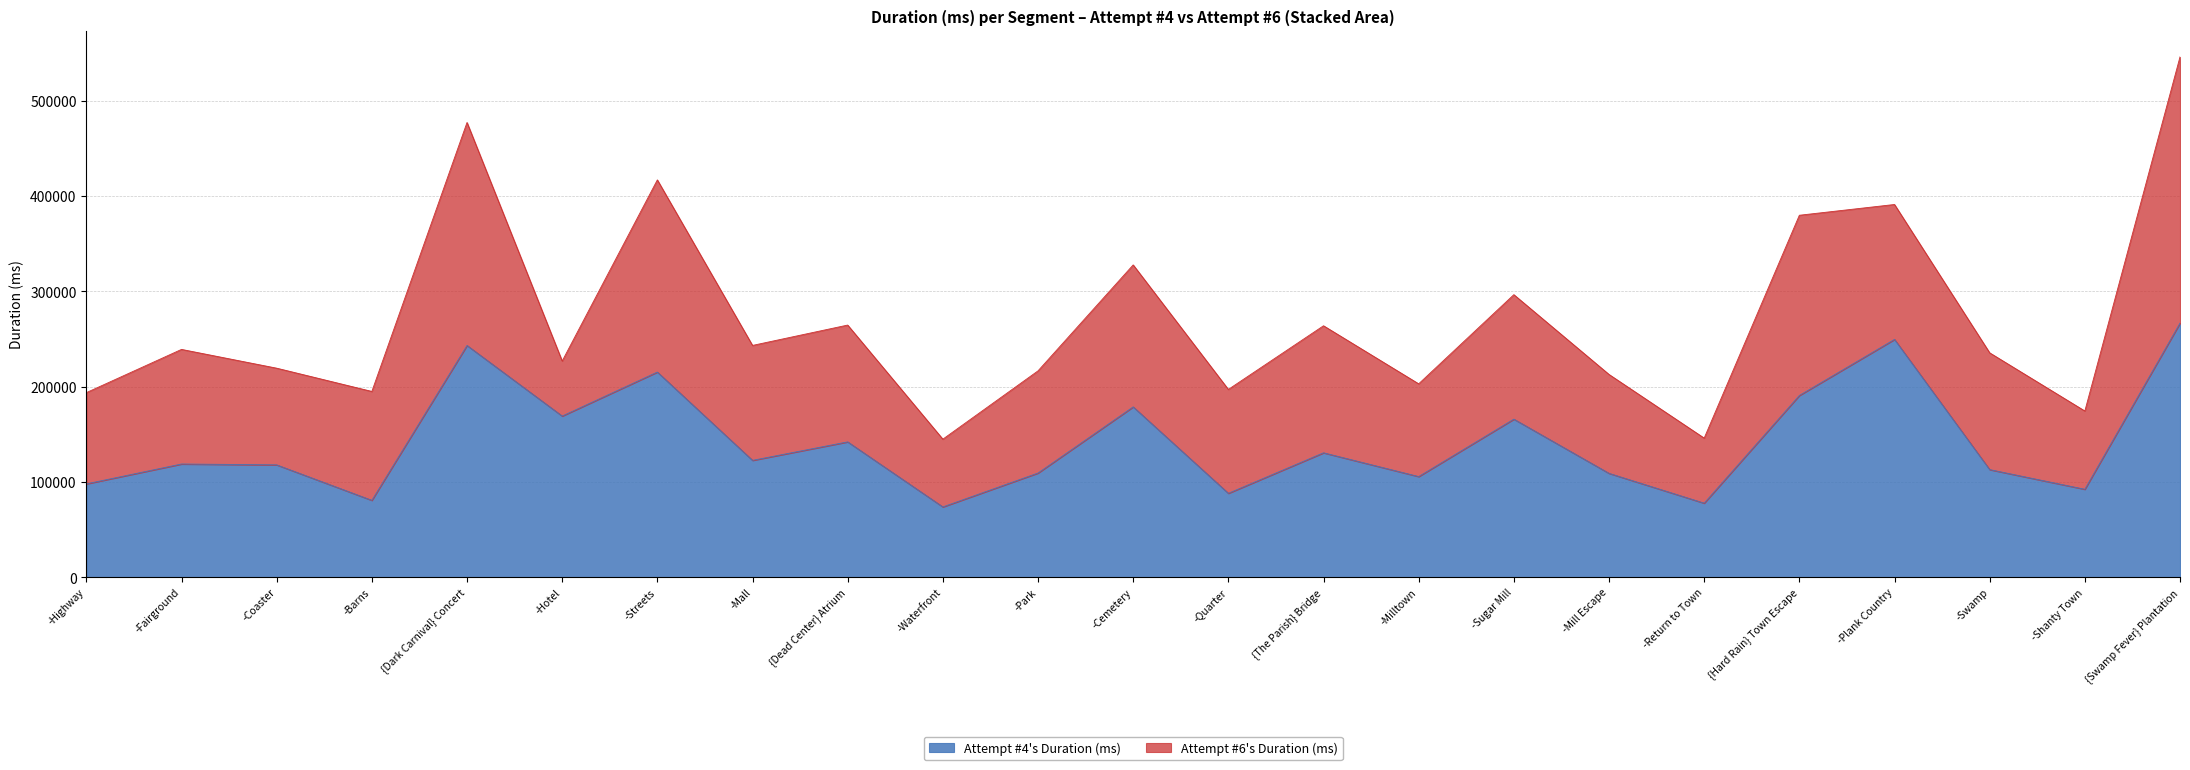

What is the difference between the maximum and minimum values?

192823